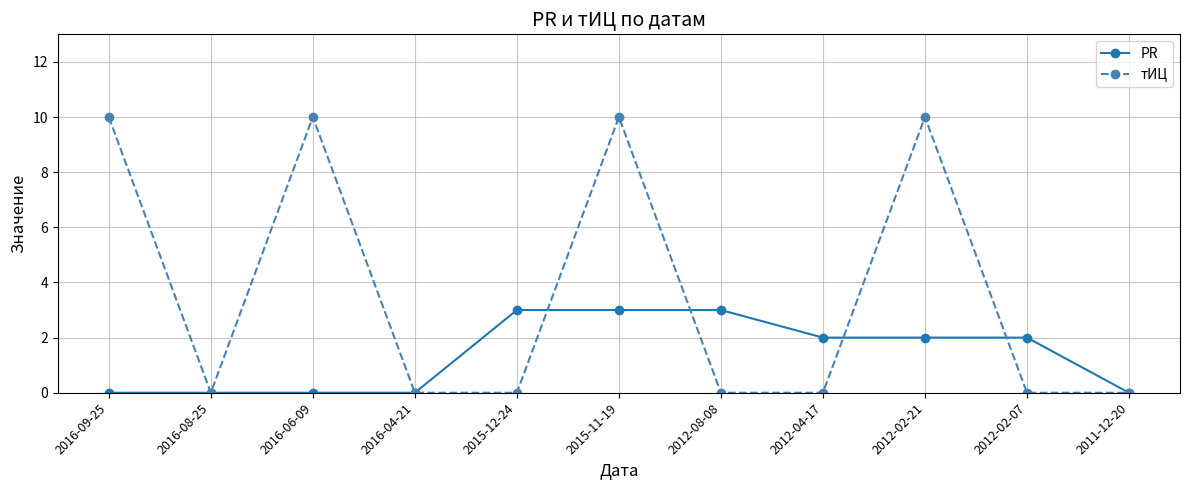

True or false: тИЦ has more than 2 interior local peaks.

True